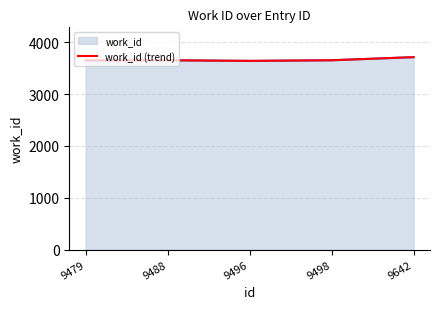

What is the average value?

3664